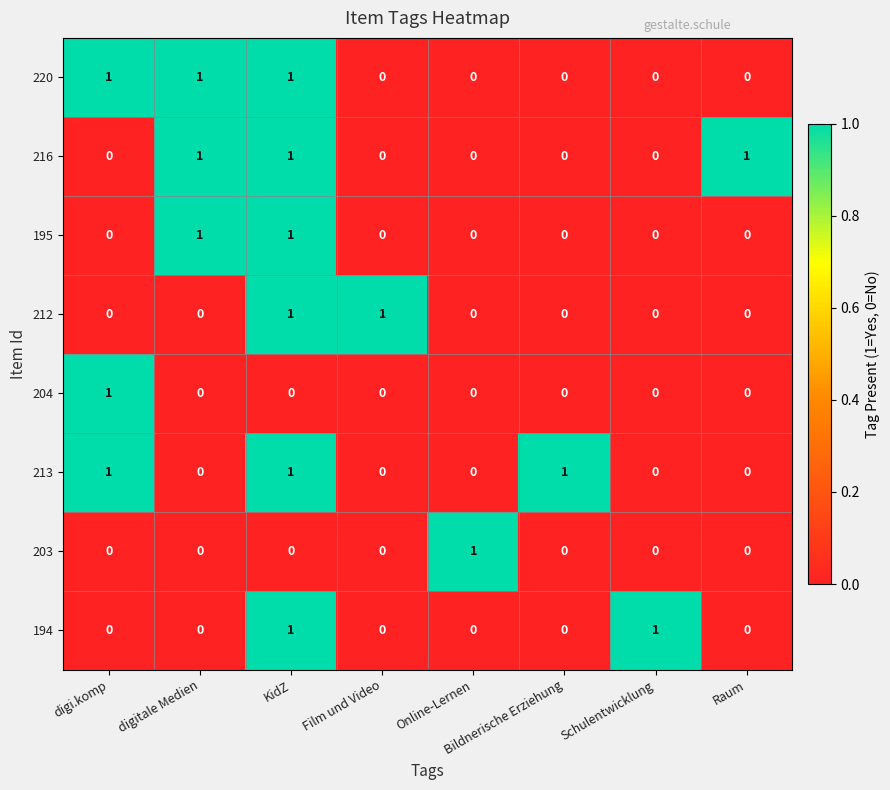

At how many categories does at least one series exceed 0?

8